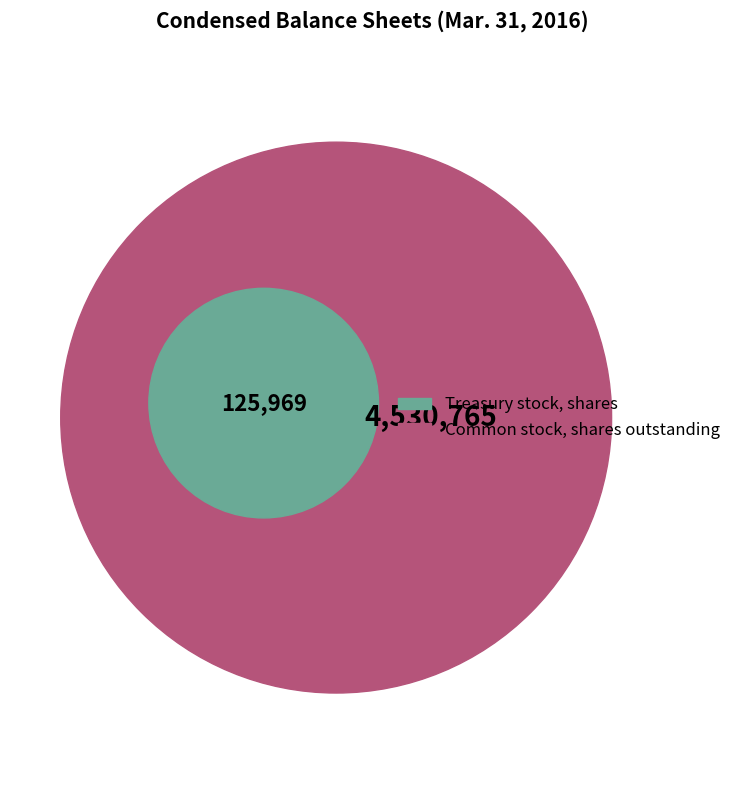

Between Common stock, shares outstanding and Treasury stock, shares, which is larger?

Common stock, shares outstanding